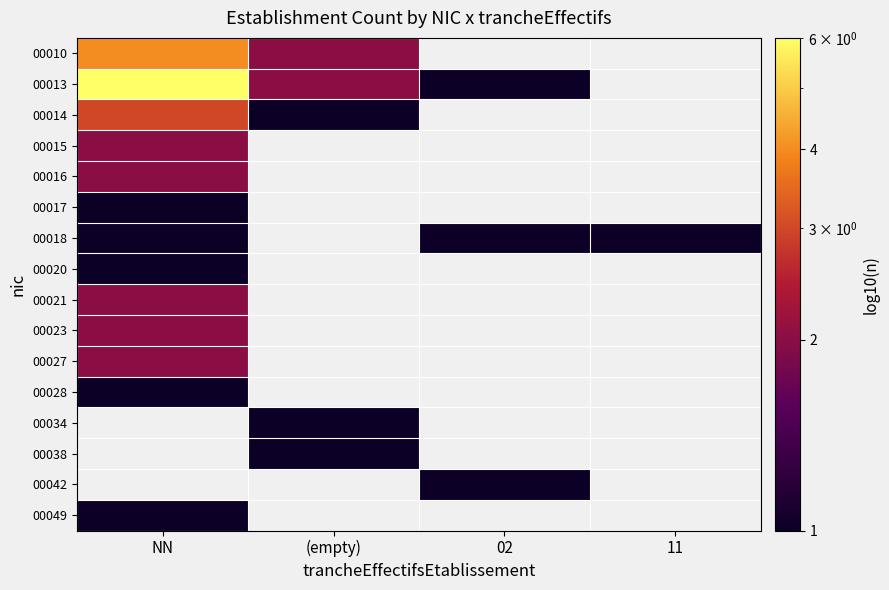

Which category has the highest value in the 00027 series?

NN